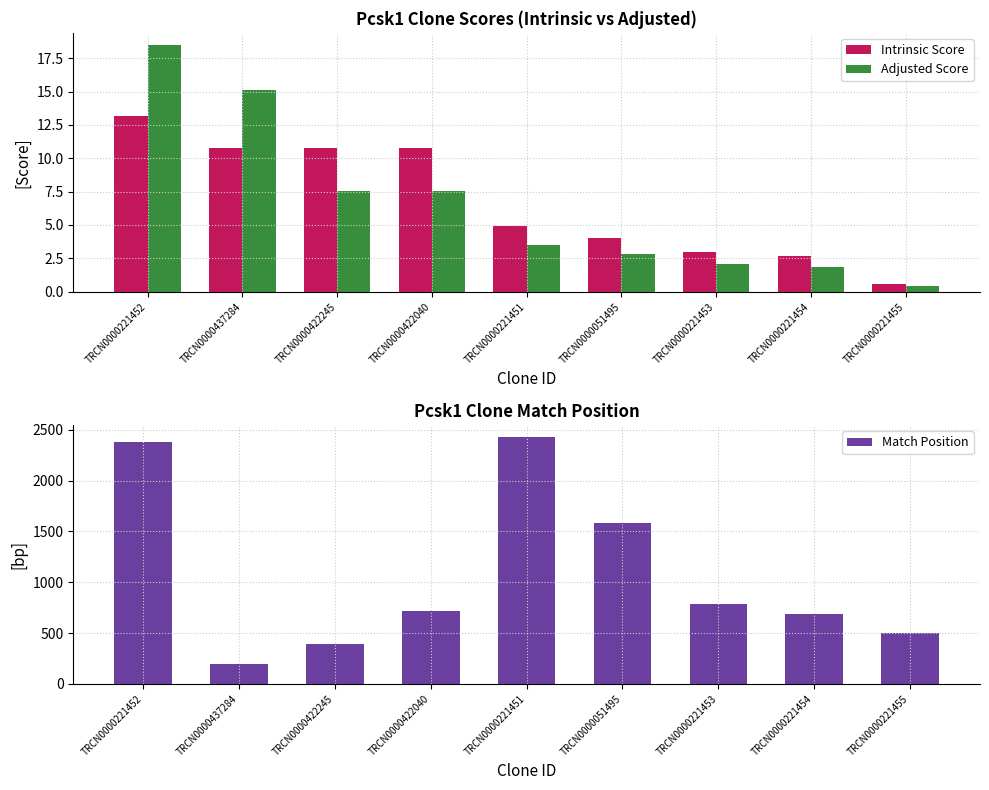

What are all the series names shown in the legend?

Intrinsic Score, Adjusted Score, Match Position